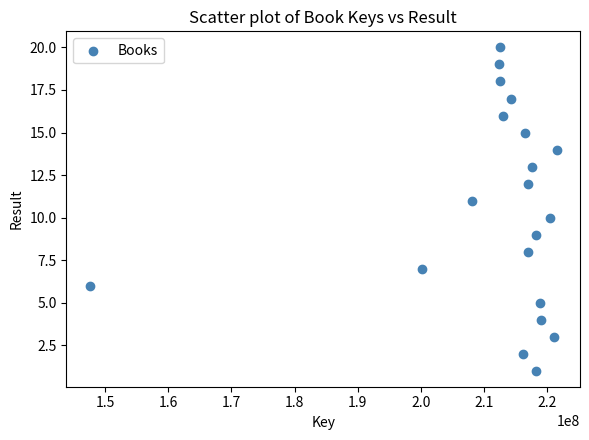

What is the range of Y values (max minus min)?

19